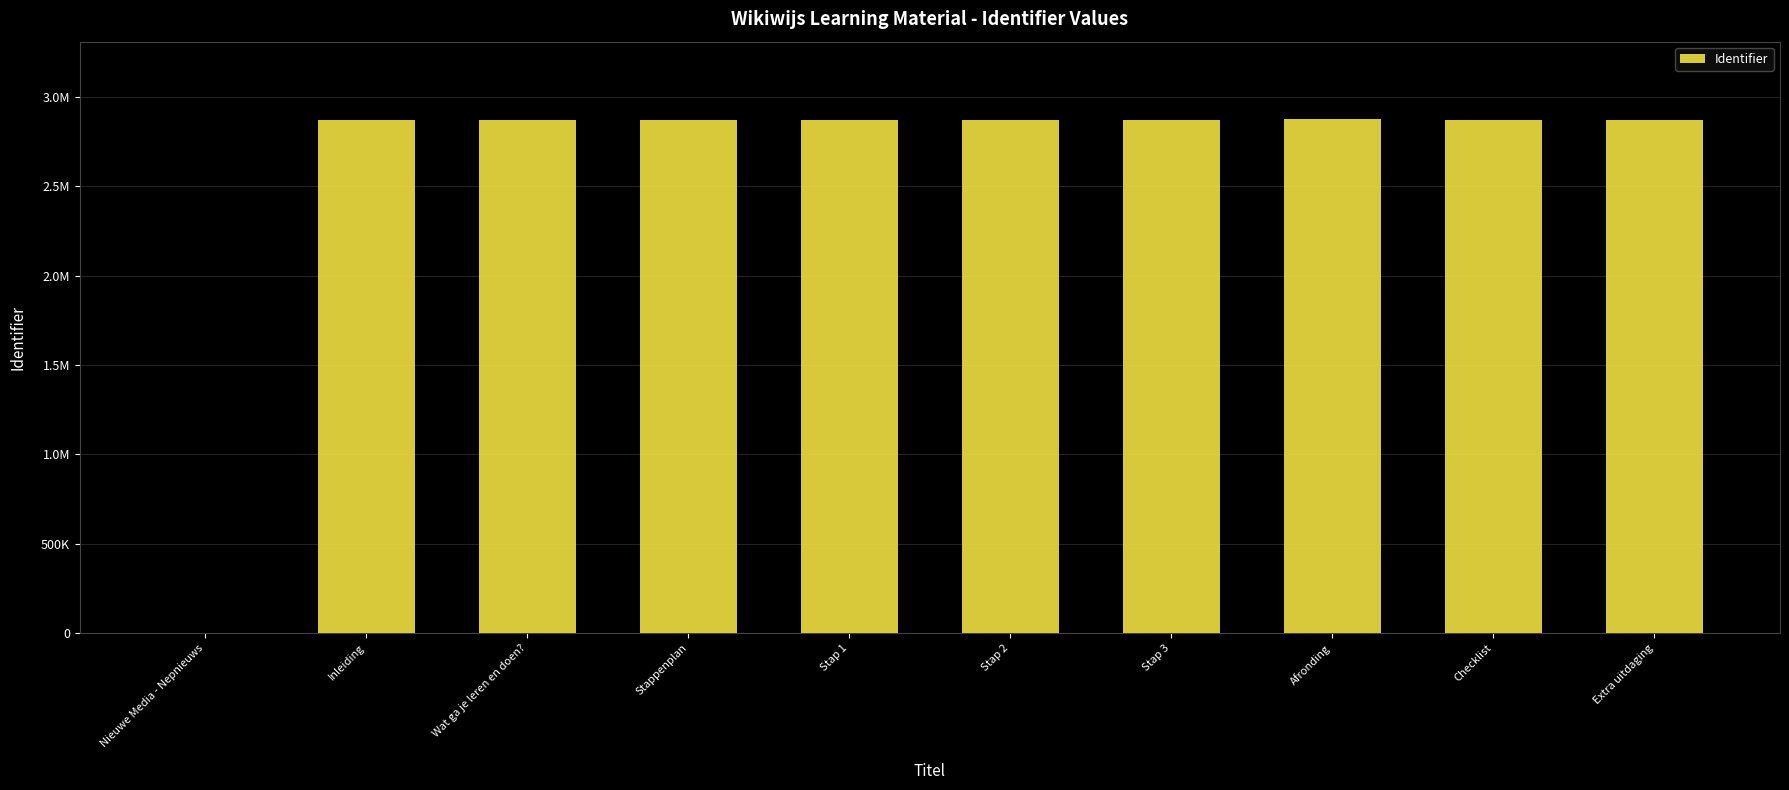

What is the sum of the values at Inleiding and Stap 1?

5744496